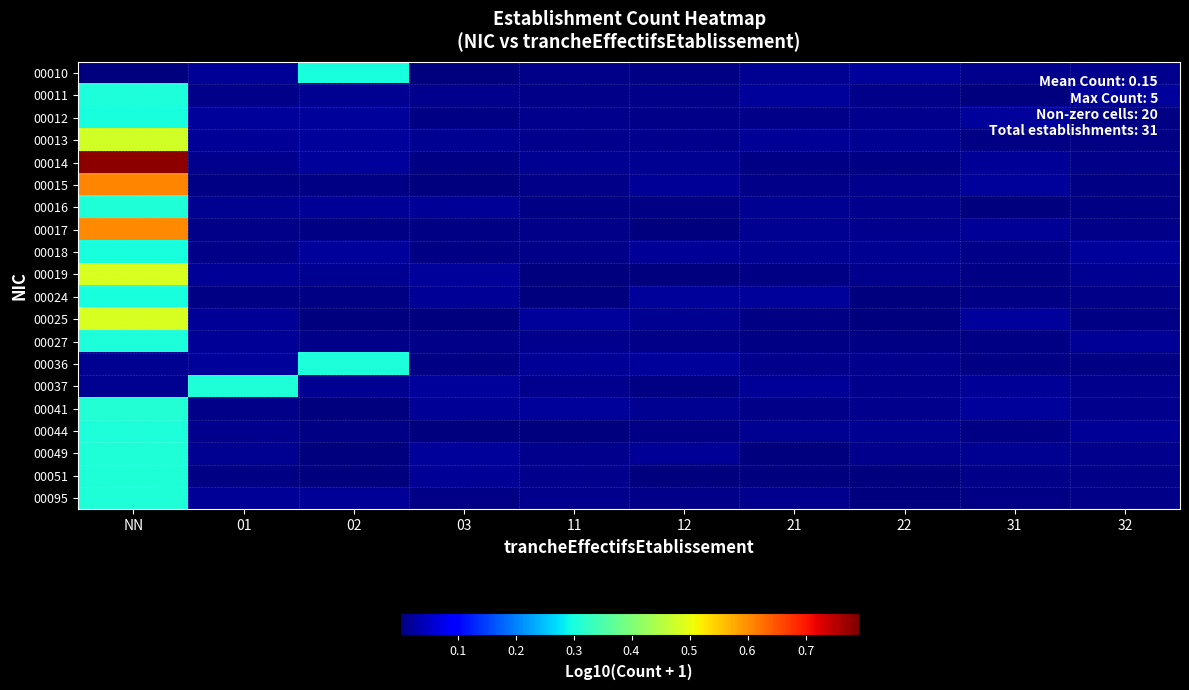

Which category has the lowest value across all series?

03